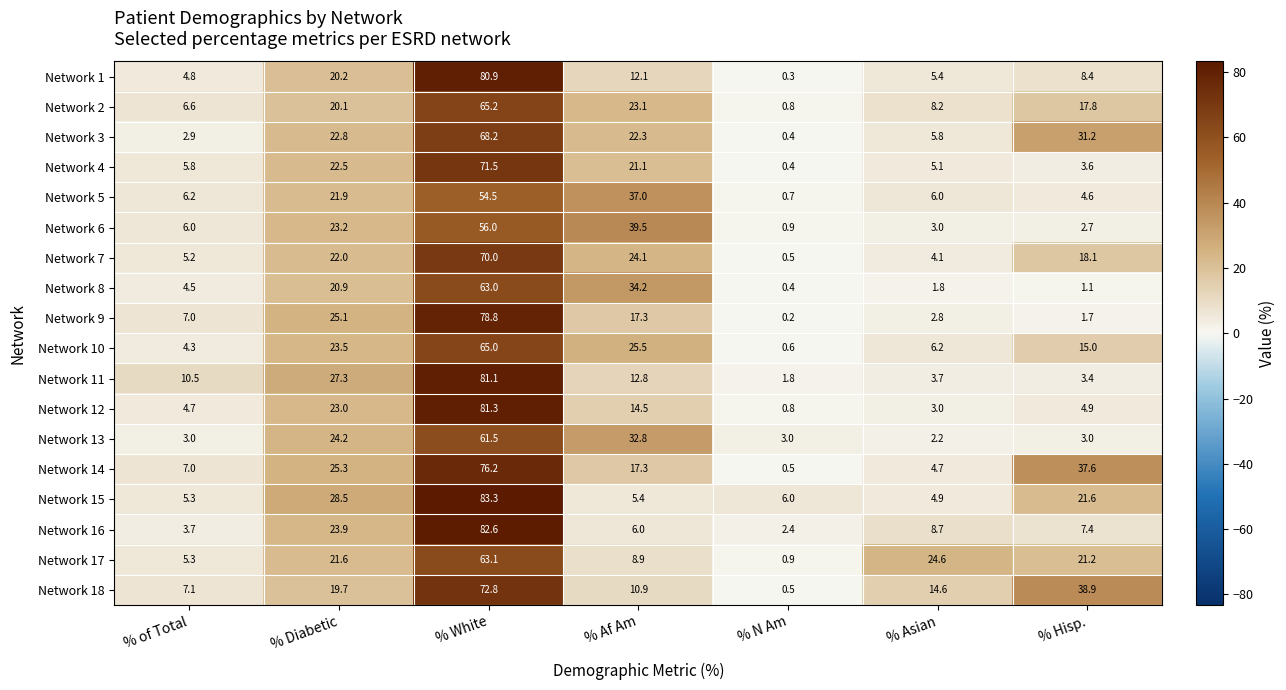

What is the approximate value of Network 10 at % Diabetic?

23.5